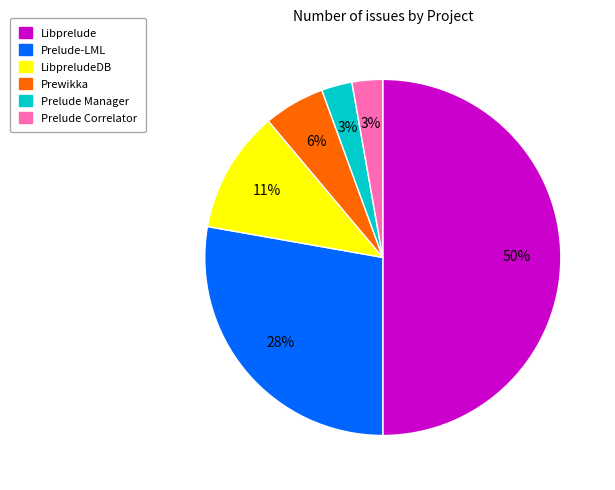

To the nearest percent, what is the difference between the Prewikka and Prelude-LML slice percentages?

22%